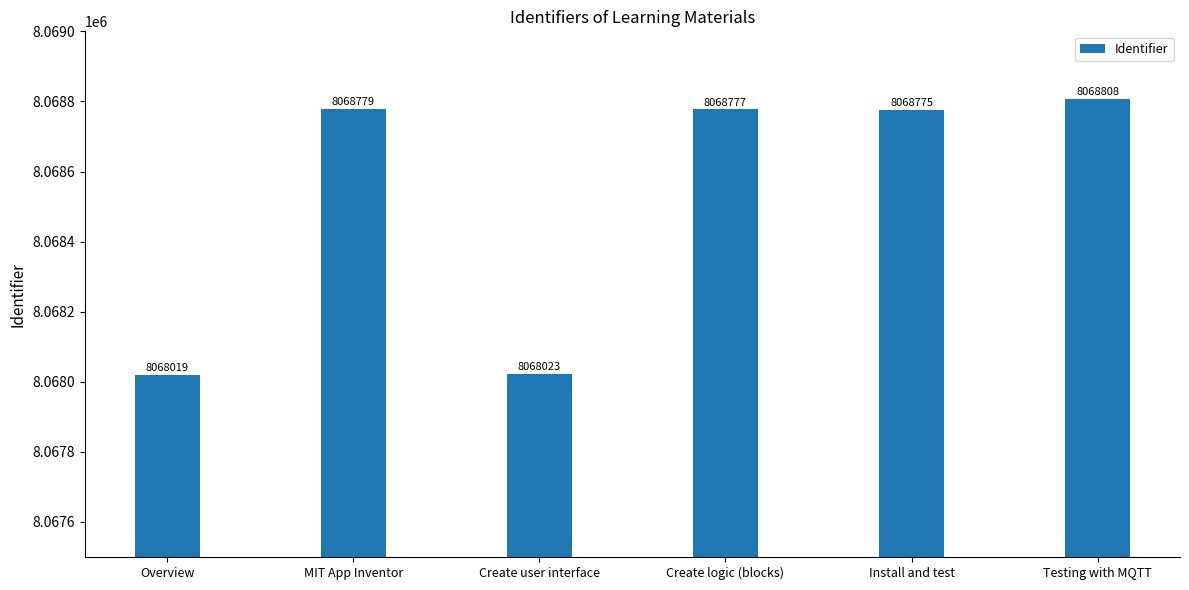

Reading left to right, what are all the values shown in this chart?

8068019	8068779	8068023	8068777	8068775	8068808